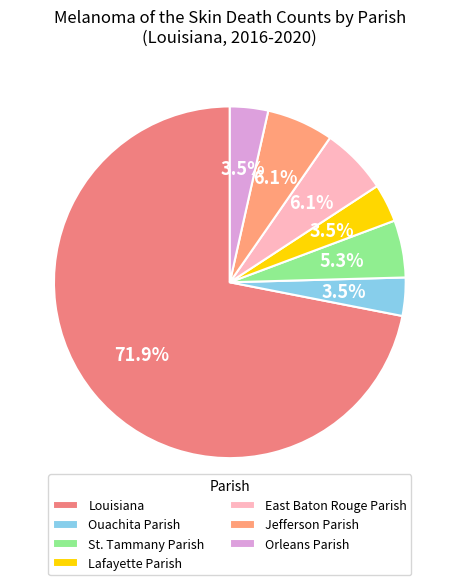

To the nearest percent, what is the average slice percentage?

14%